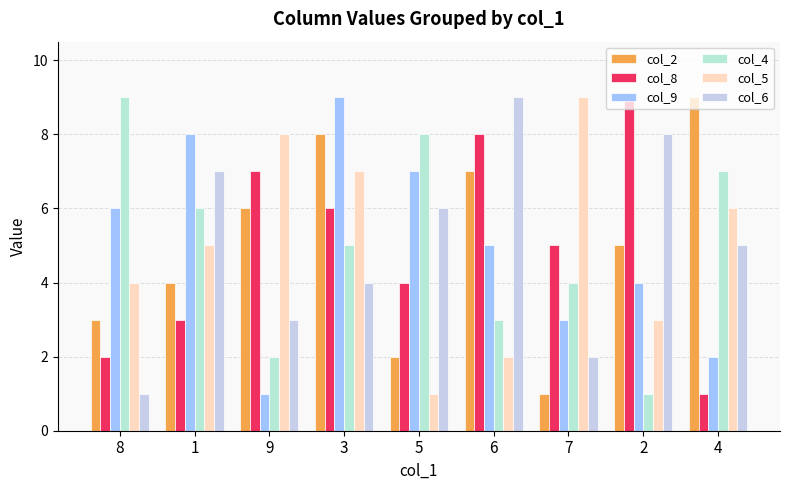

What are all the series names shown in the legend?

col_2, col_8, col_9, col_4, col_5, col_6